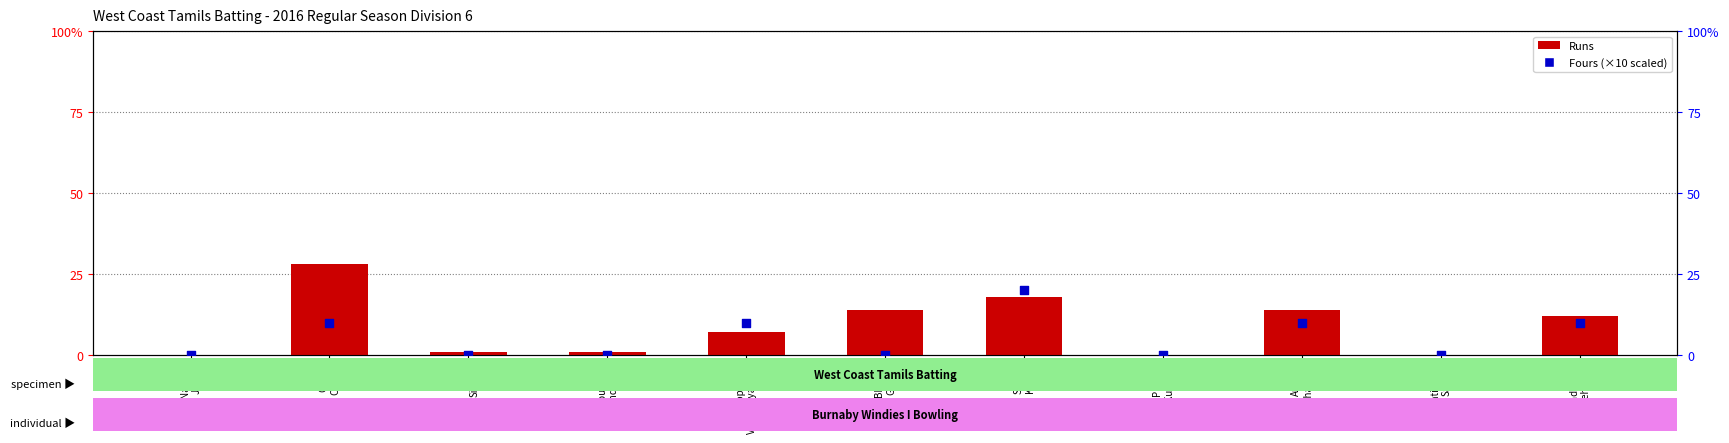

At which category is the sum across all series the highest?

Colin
Crasto